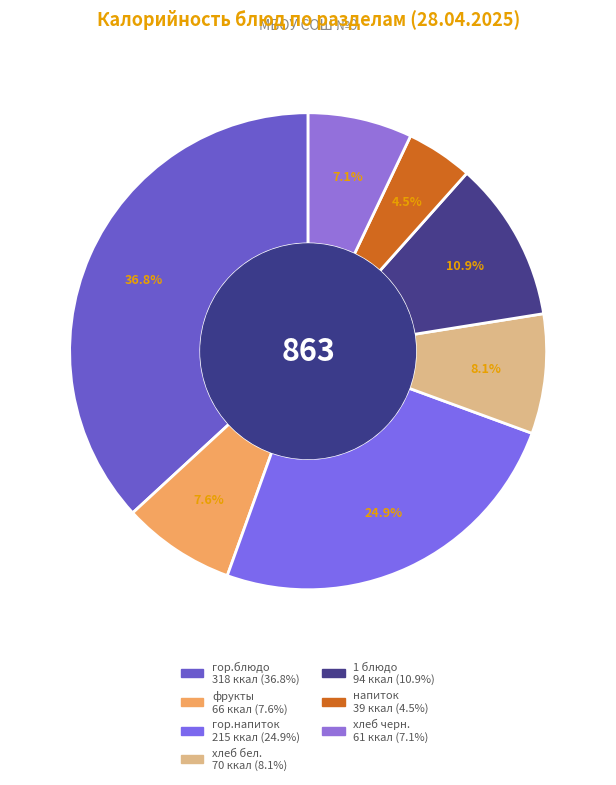

How many segments does this pie chart have?

7